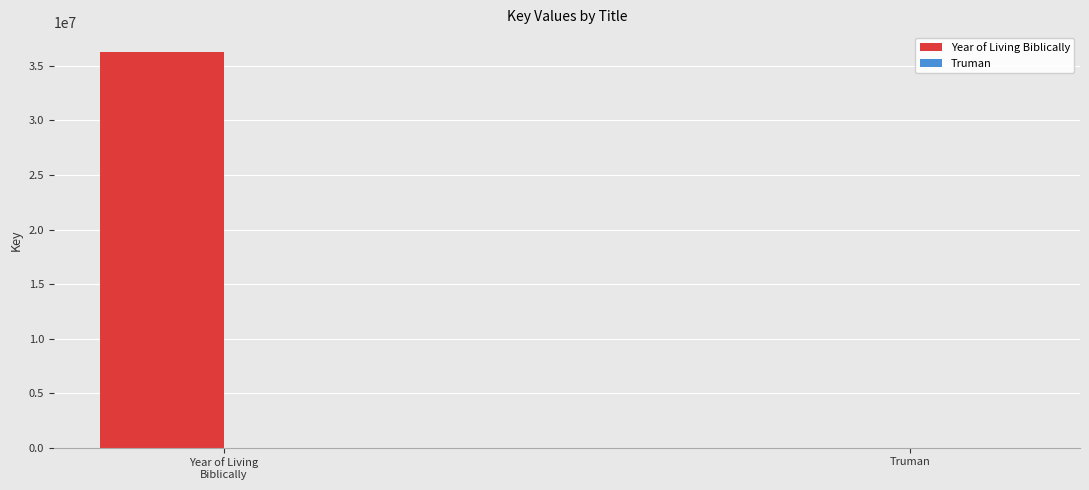

Which series has the largest total across all categories?

Year of Living Biblically